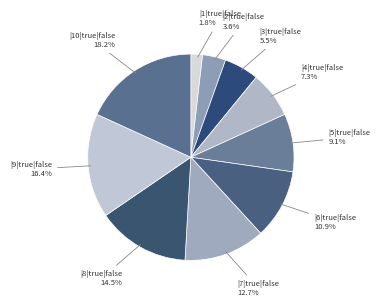

How many segments does this pie chart have?

10